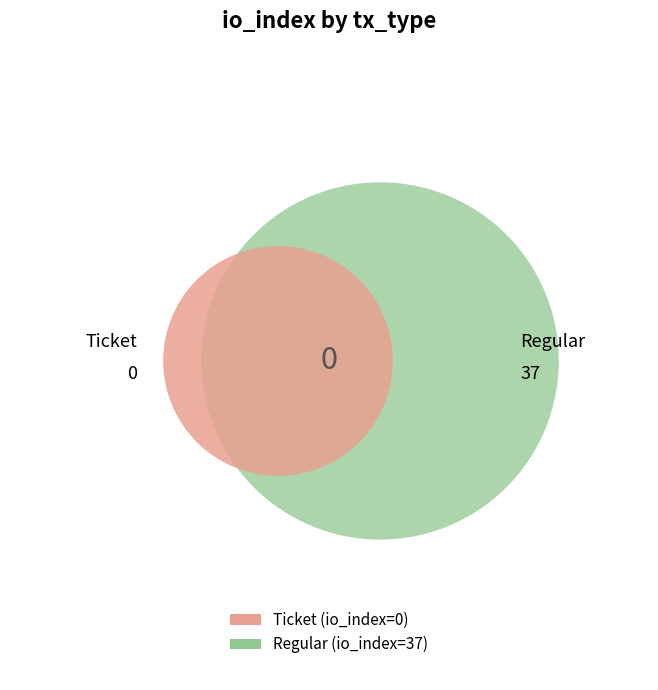

Count the number of slices in the pie.

2